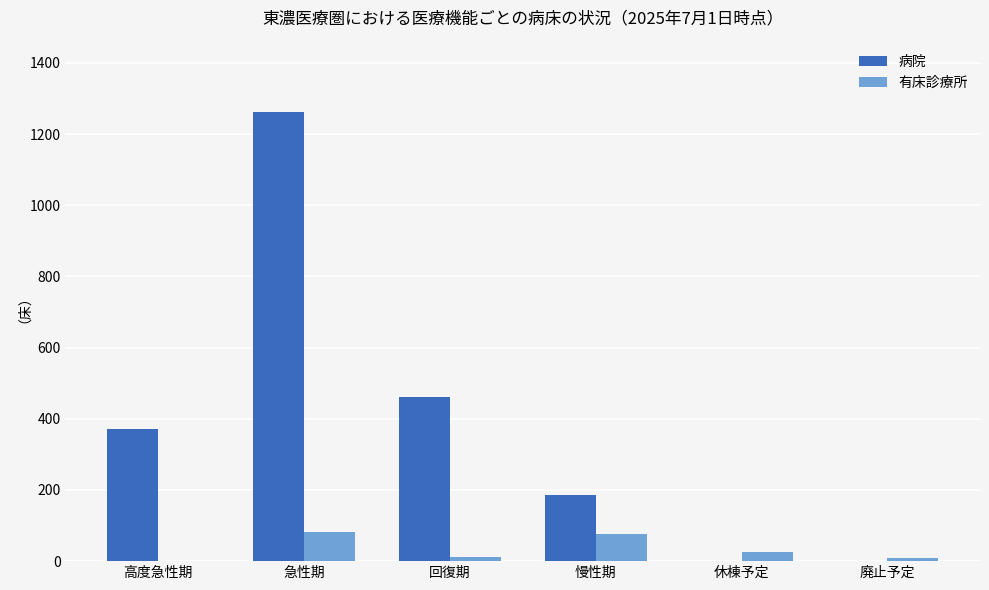

Which series has the largest total across all categories?

病院